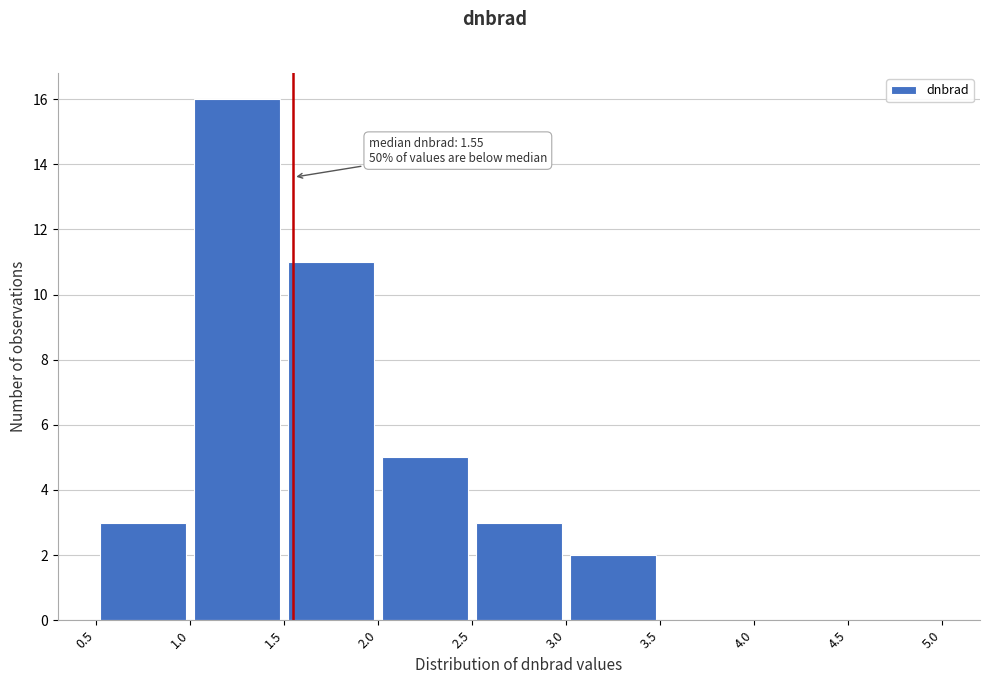

Which range on the x-axis has the tallest bar?

1.0 to 1.5